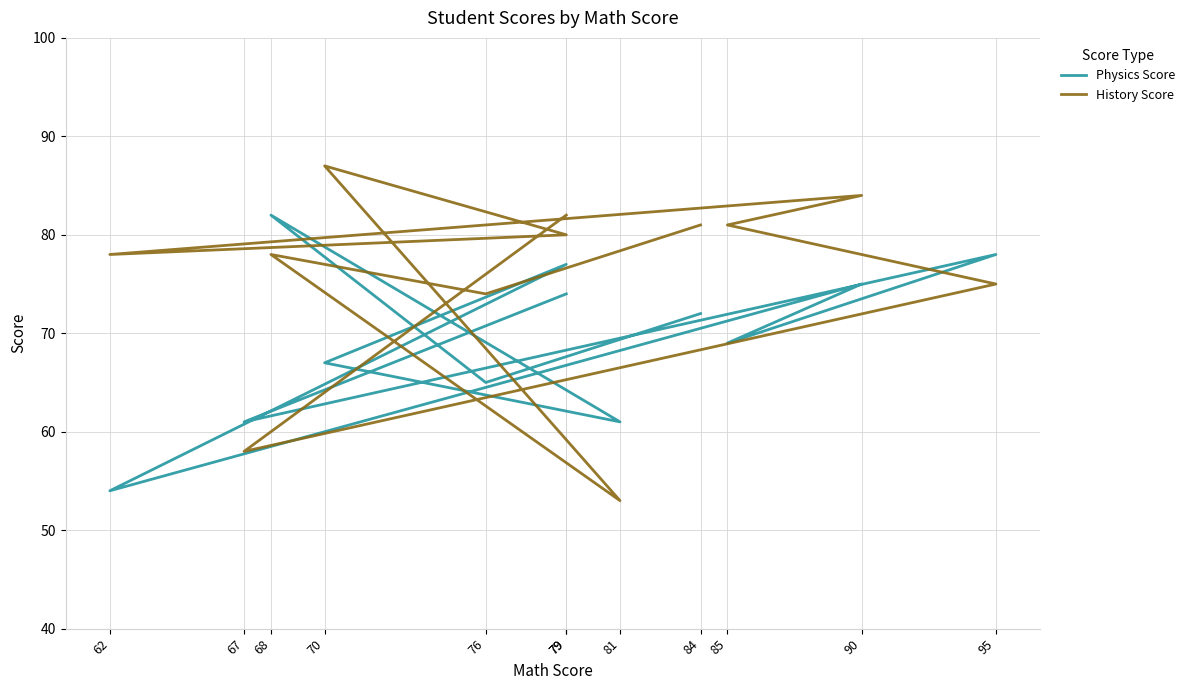

Is the value of History Score at 79 greater than the value of Physics Score at 84?

Yes